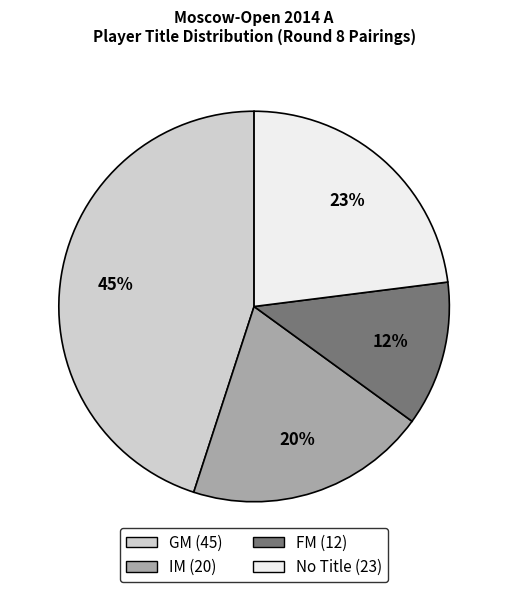

How many segments does this pie chart have?

4